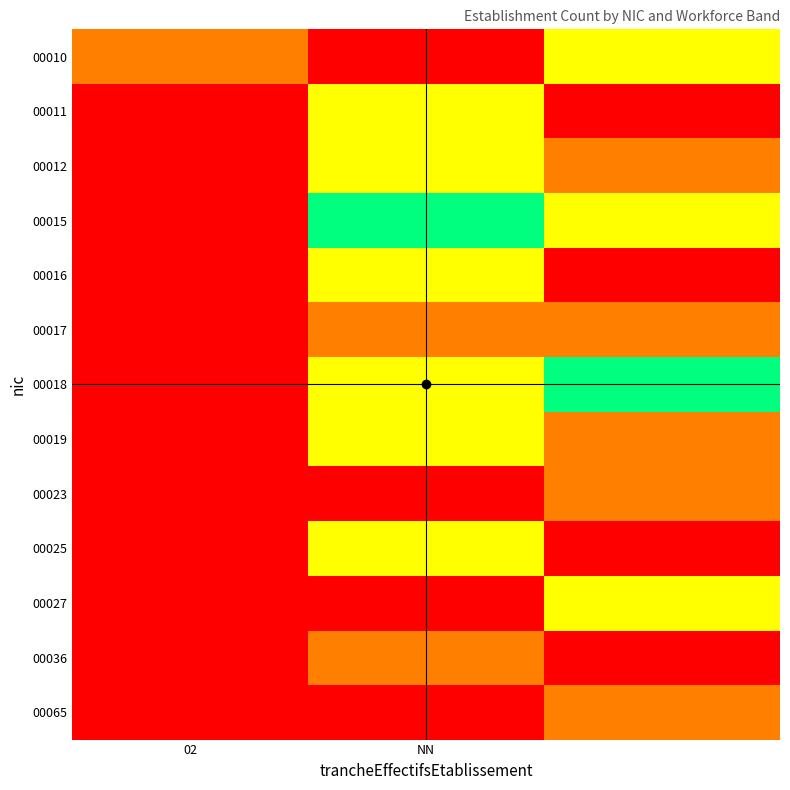

Count the number of categories in the chart.

3